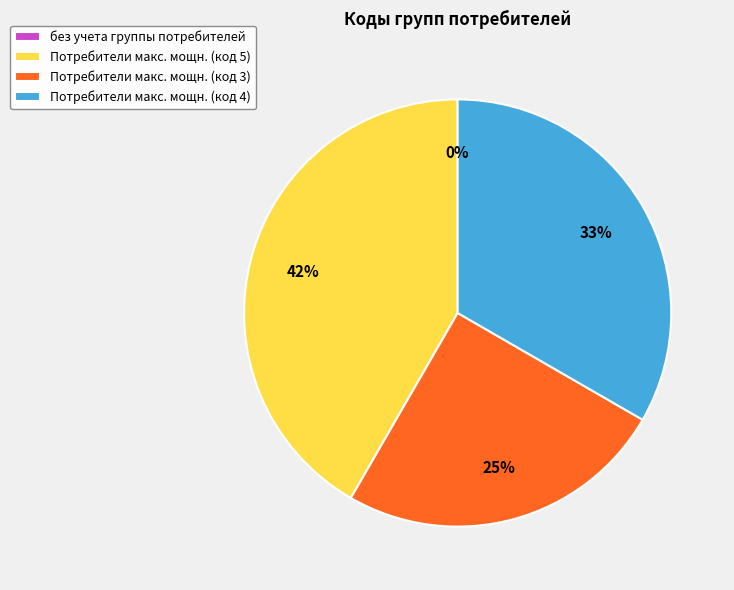

What portion of the pie excludes Потребители с максимальной мощностью (код 4)?

66.7%